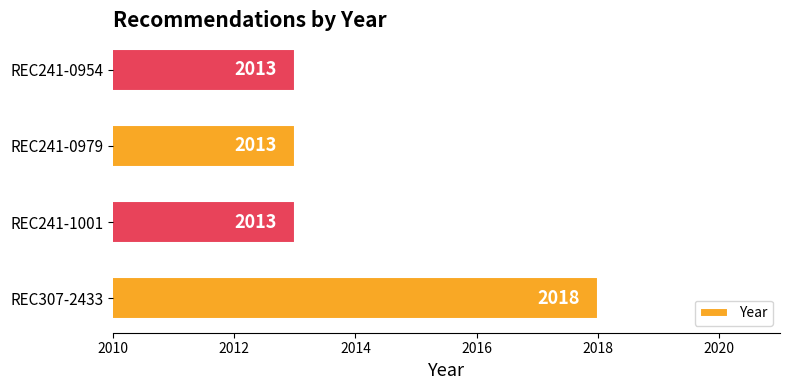

What value does the data have at REC241-0979?

2013